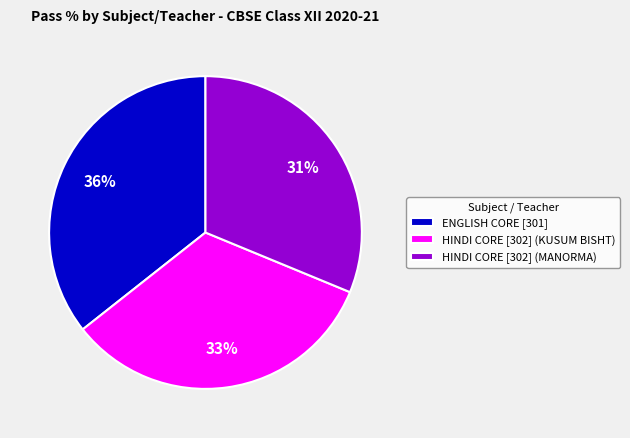

How many segments does this pie chart have?

3